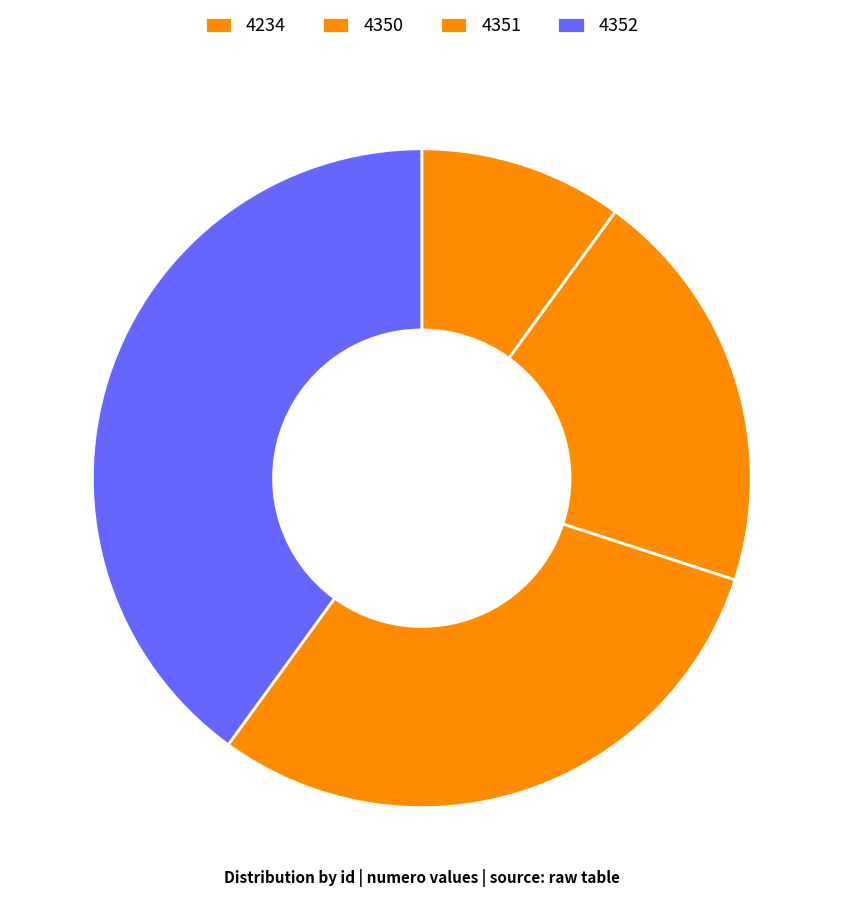

Combined, what portion of the pie is 4351 and 4350?

50.0%